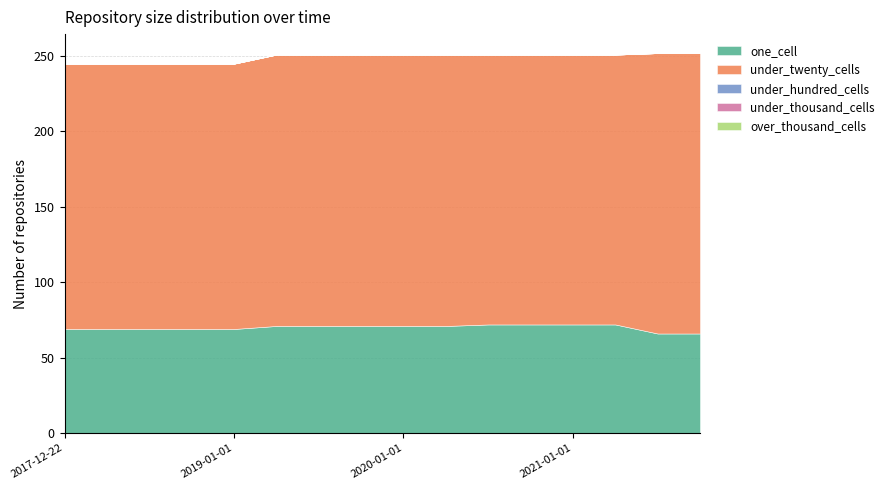

At which category is the sum across all series the highest?

2021-07-01